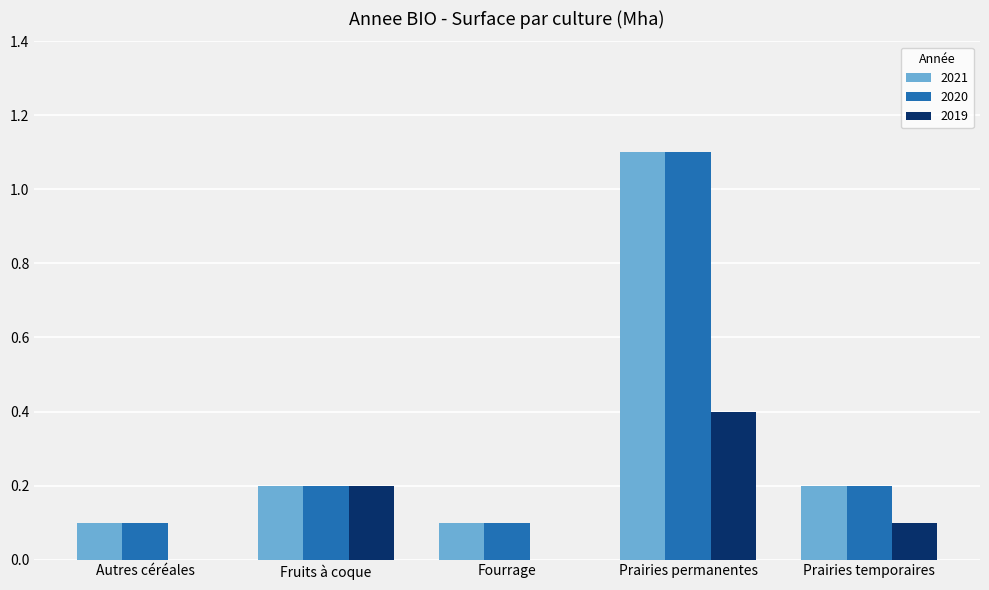

How many series are shown in this chart?

3